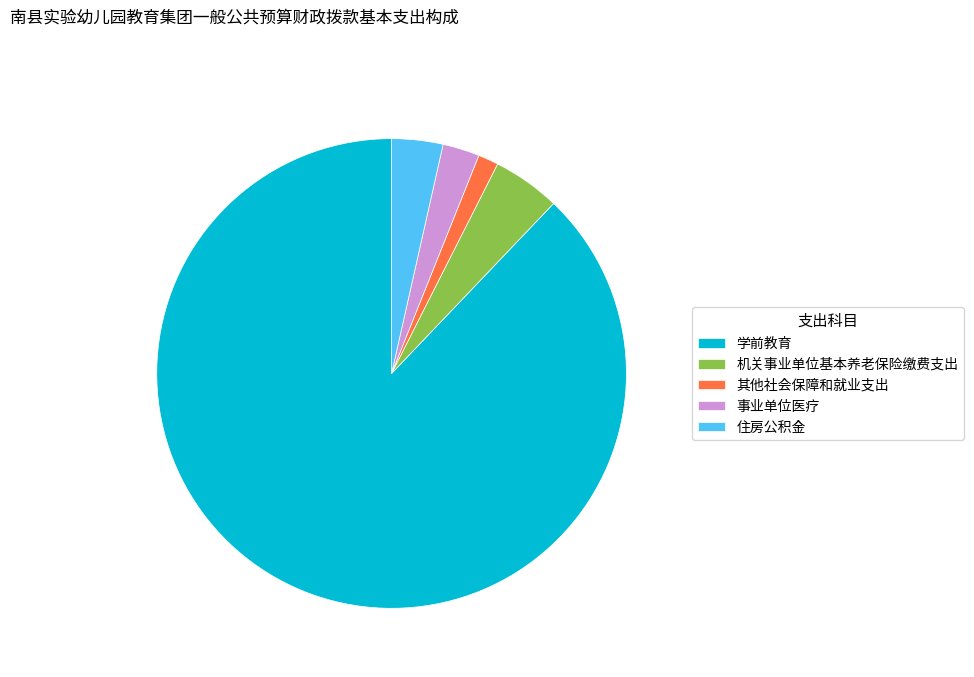

Rank the categories by value from lowest to highest.

其他社会保障和就业支出, 事业单位医疗, 住房公积金, 机关事业单位基本养老保险缴费支出, 学前教育